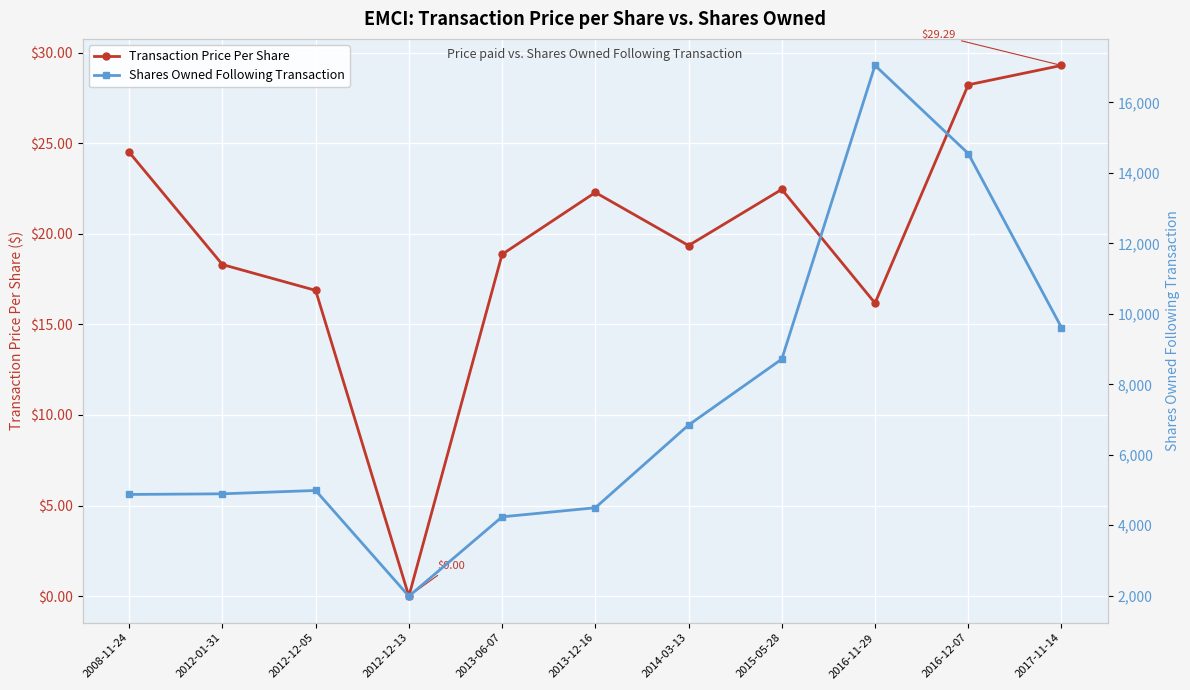

True or false: Transaction Price Per Share and Shares Owned Following Transaction intersect in this chart.

False